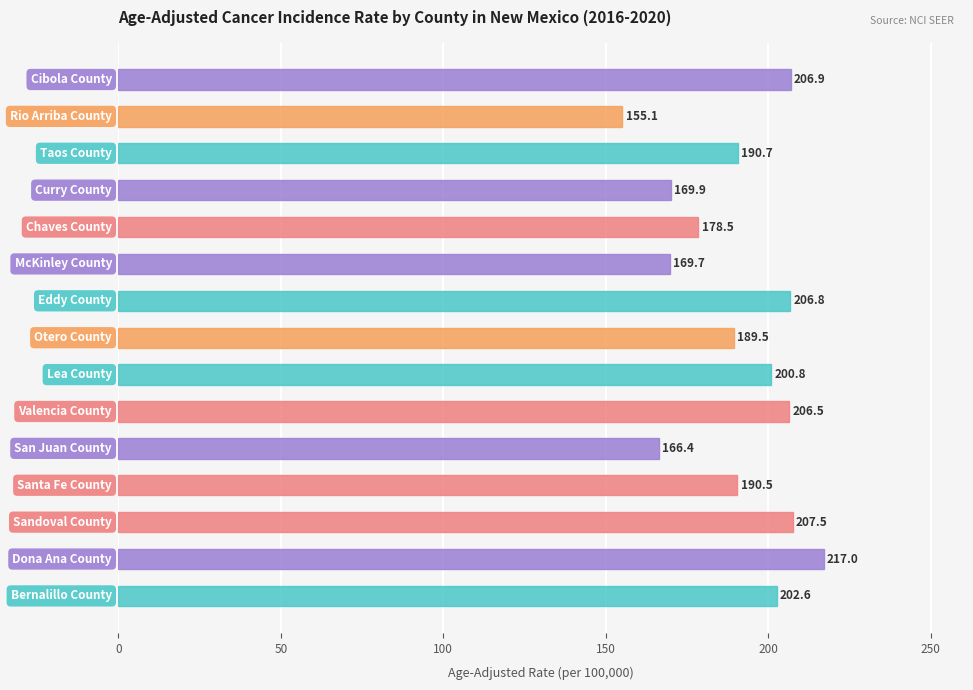

What is the greatest value displayed?

217.0